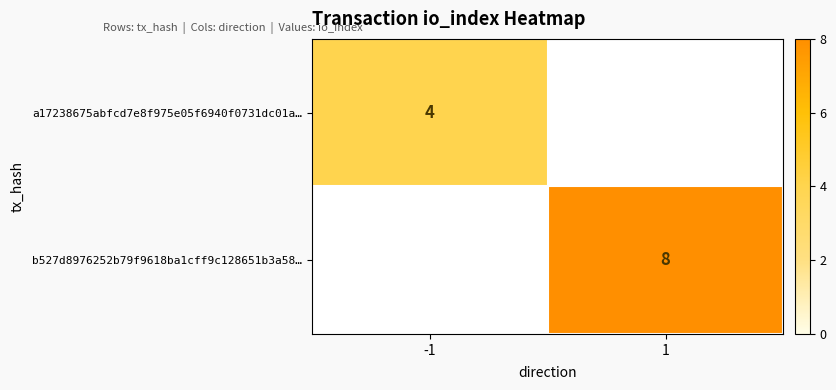

True or false: b527d8976252b79f9618ba1cff9c128651b3a58… has a value of 11 at 1.

False